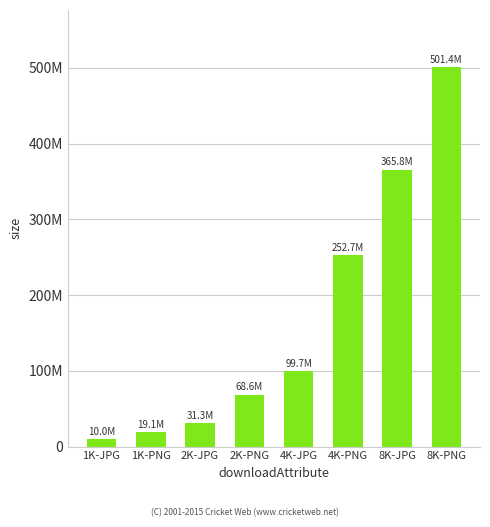

List the labels in order of value, largest first.

8K-PNG, 8K-JPG, 4K-PNG, 4K-JPG, 2K-PNG, 2K-JPG, 1K-PNG, 1K-JPG